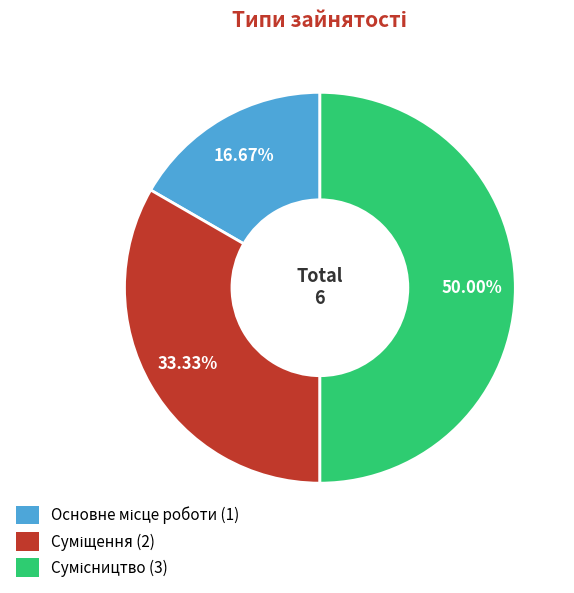

Count the number of slices in the pie.

3